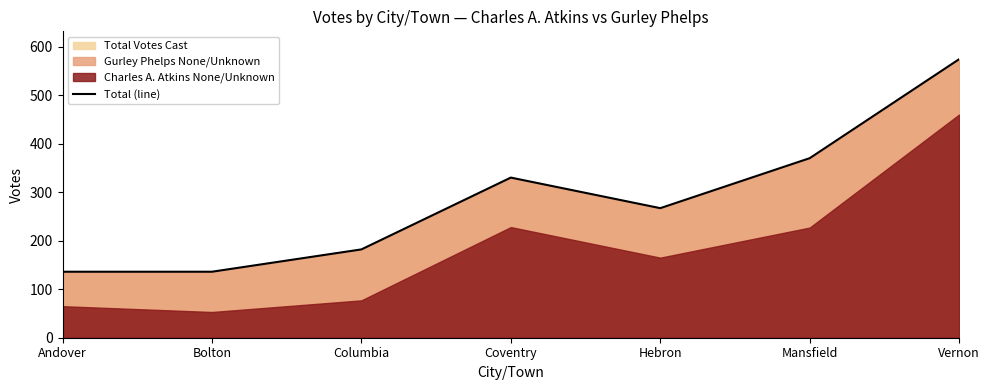

Where is the first local minimum?

Hebron